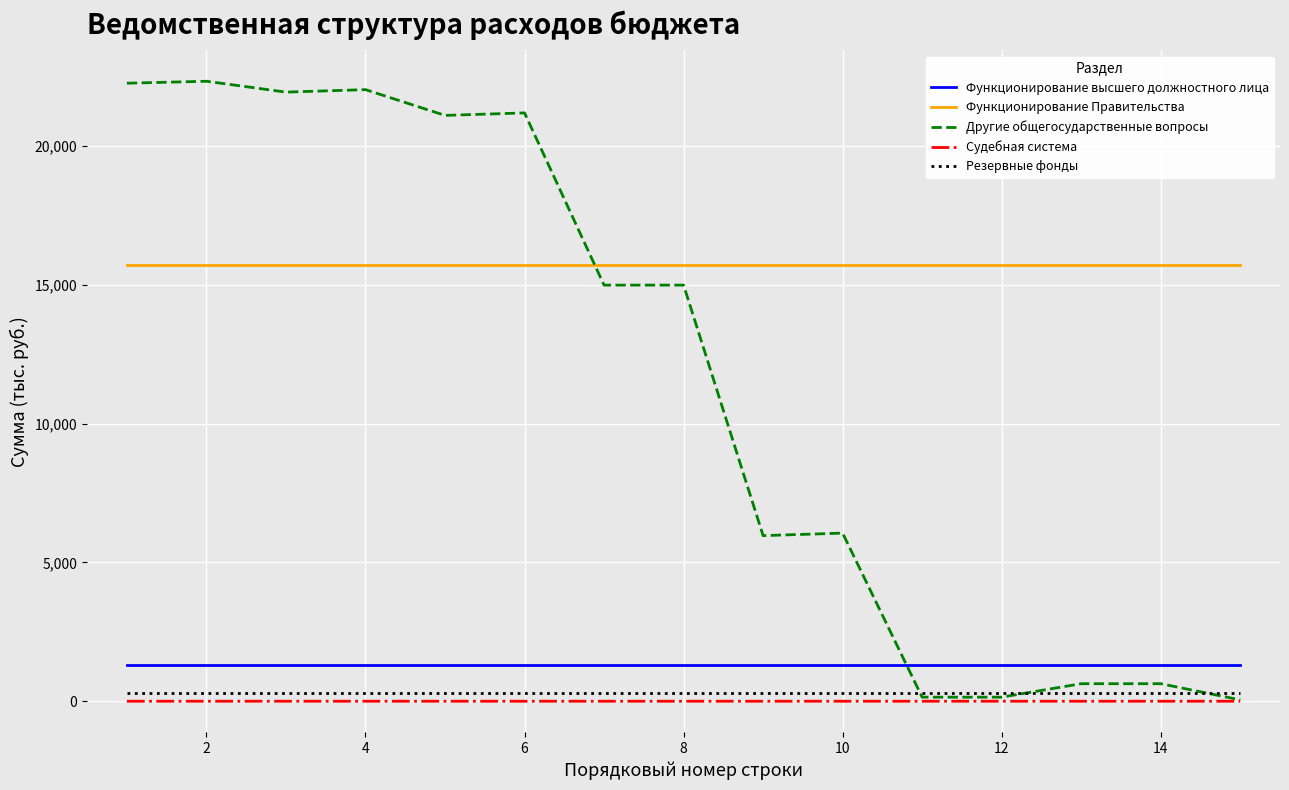

What are all the series names shown in the legend?

Функционирование высшего должностного лица, Функционирование Правительства, Другие общегосударственные вопросы, Судебная система, Резервные фонды